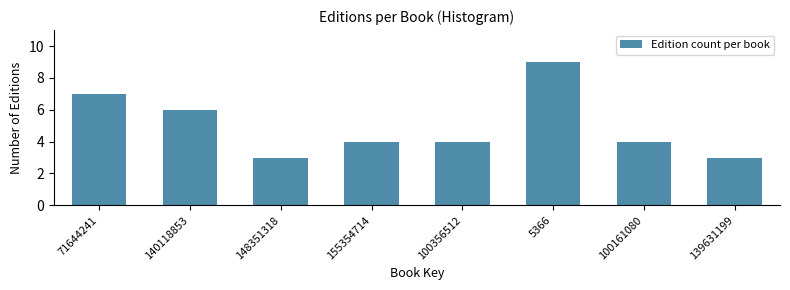

Reading left to right, extract all data points from this chart.

71644241=7	140118853=6	148351318=3	155354714=4	100356512=4	5366=9	100161080=4	139631199=3